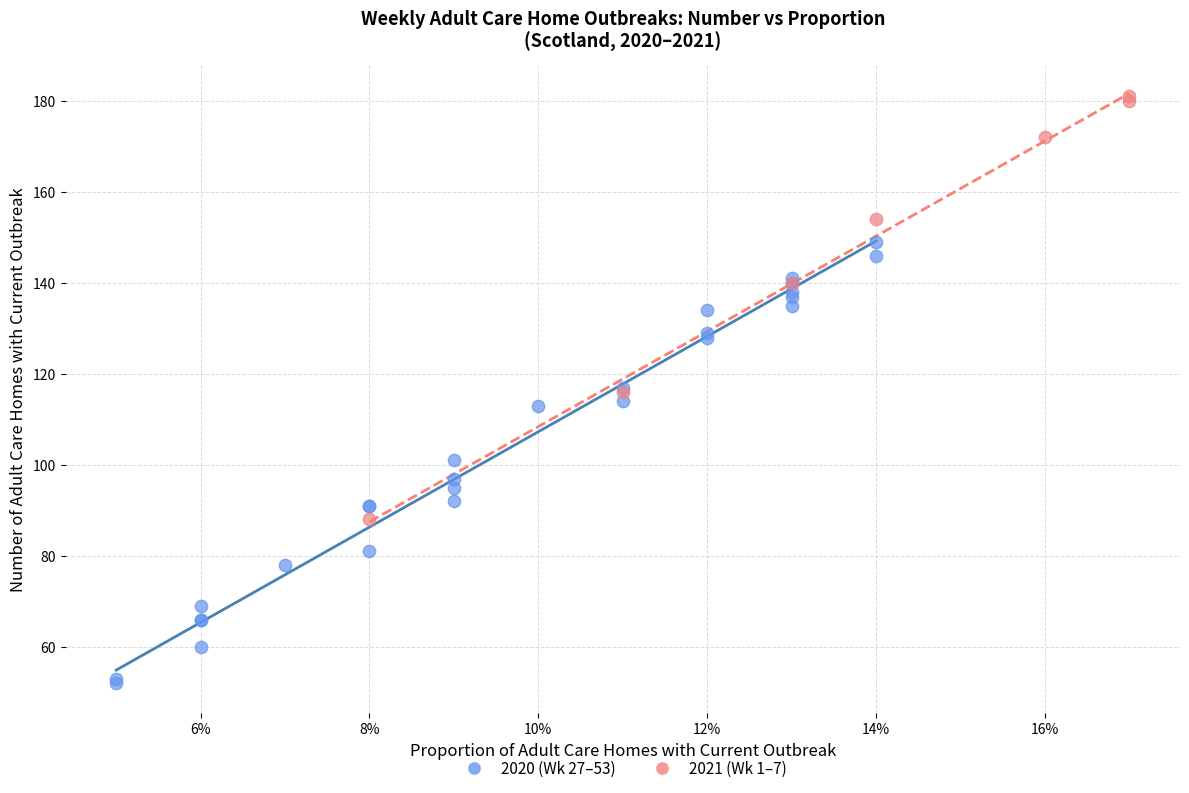

Which series reaches the maximum Y coordinate?

2021 (Wk 1–7)